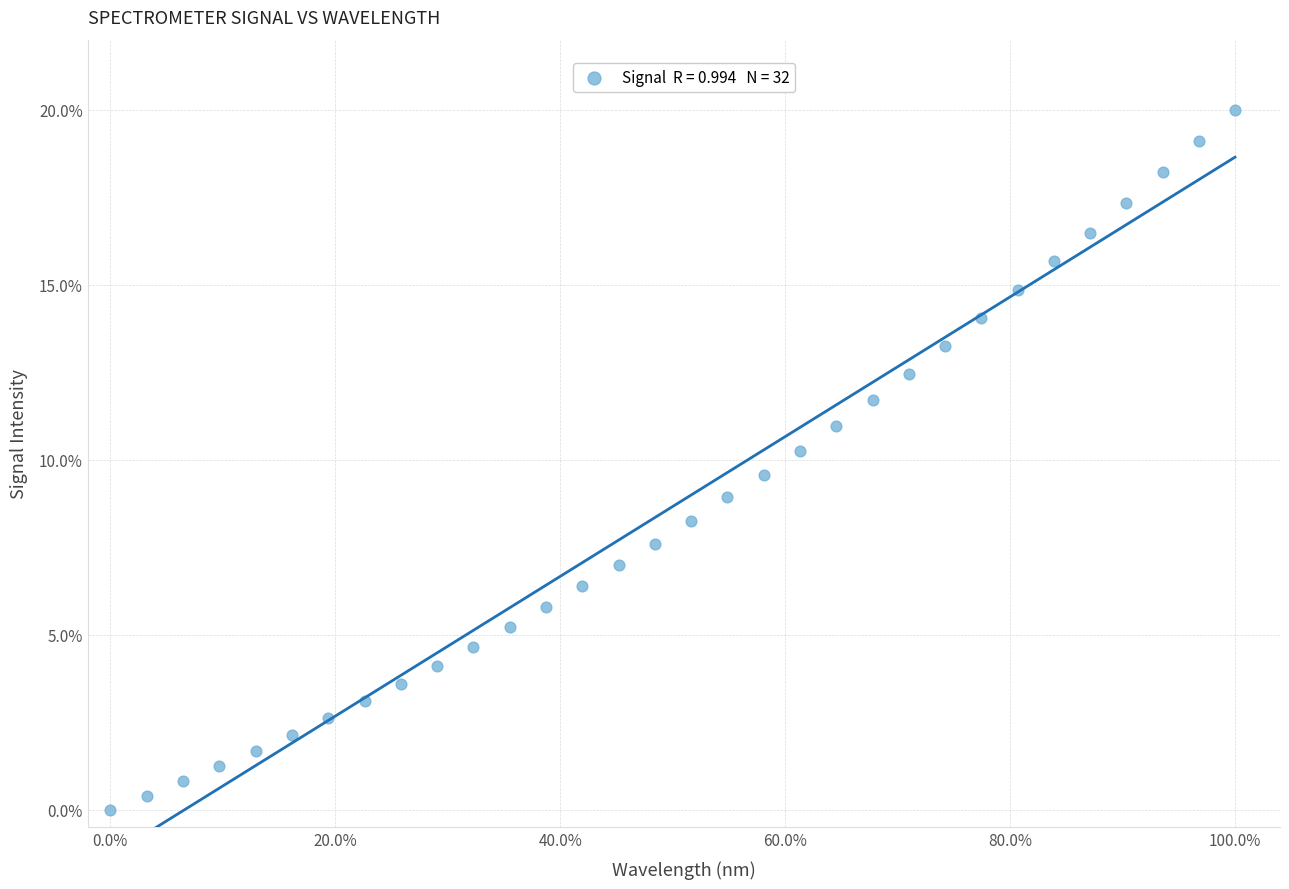

What is the range of X values (max minus min)?

100.0